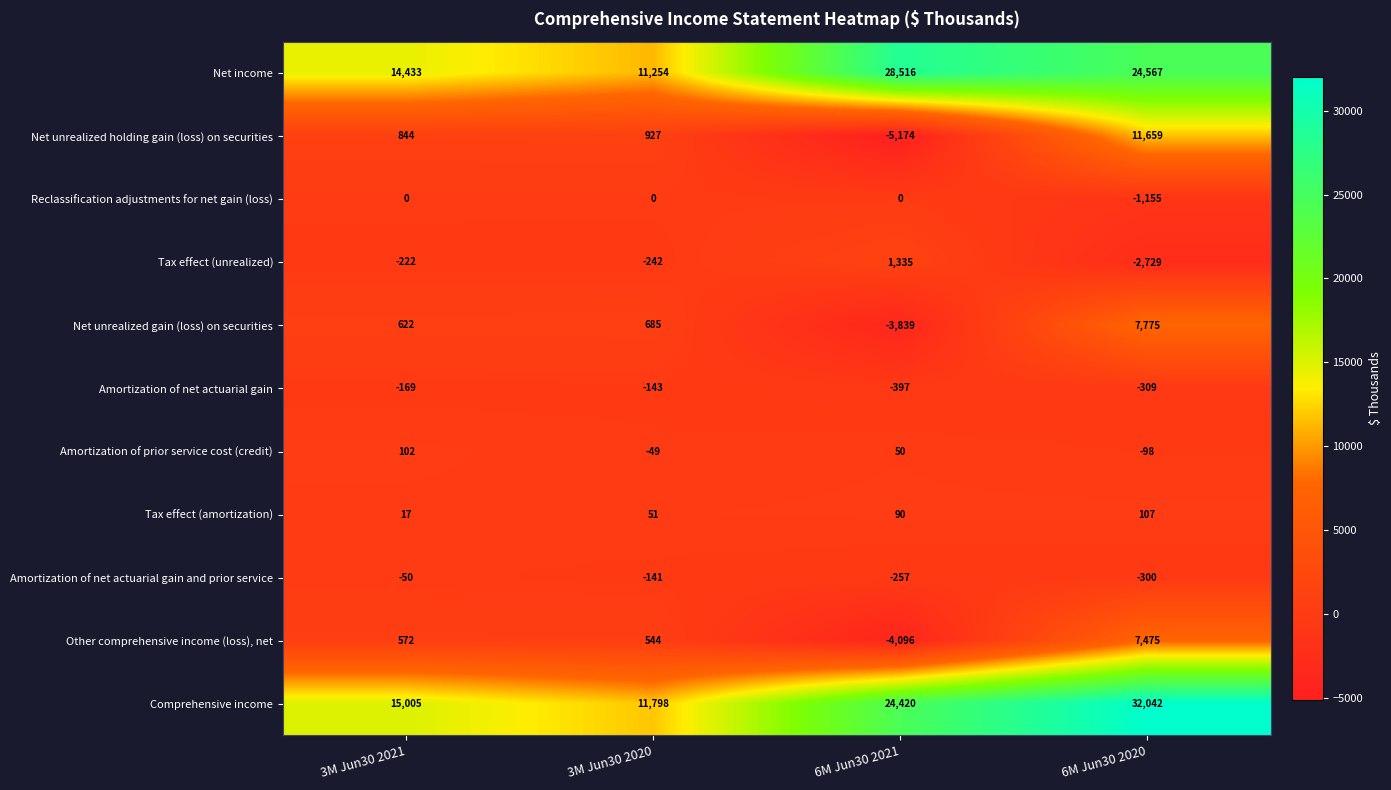

What is the difference between the highest and lowest values at 6M Jun30 2021?

33690